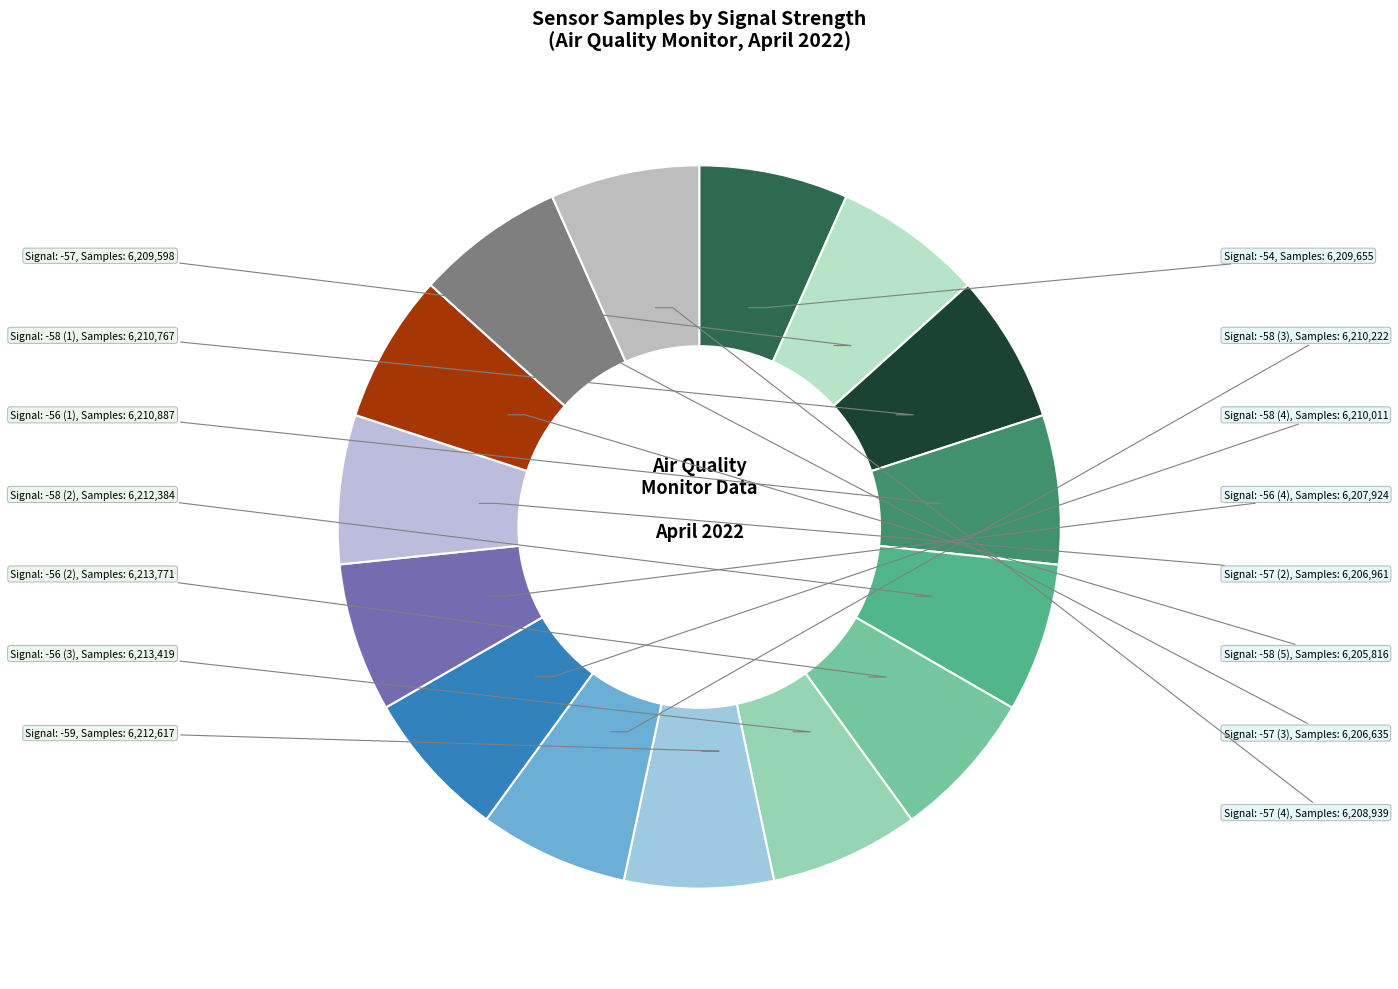

How many slices are in this pie chart?

15